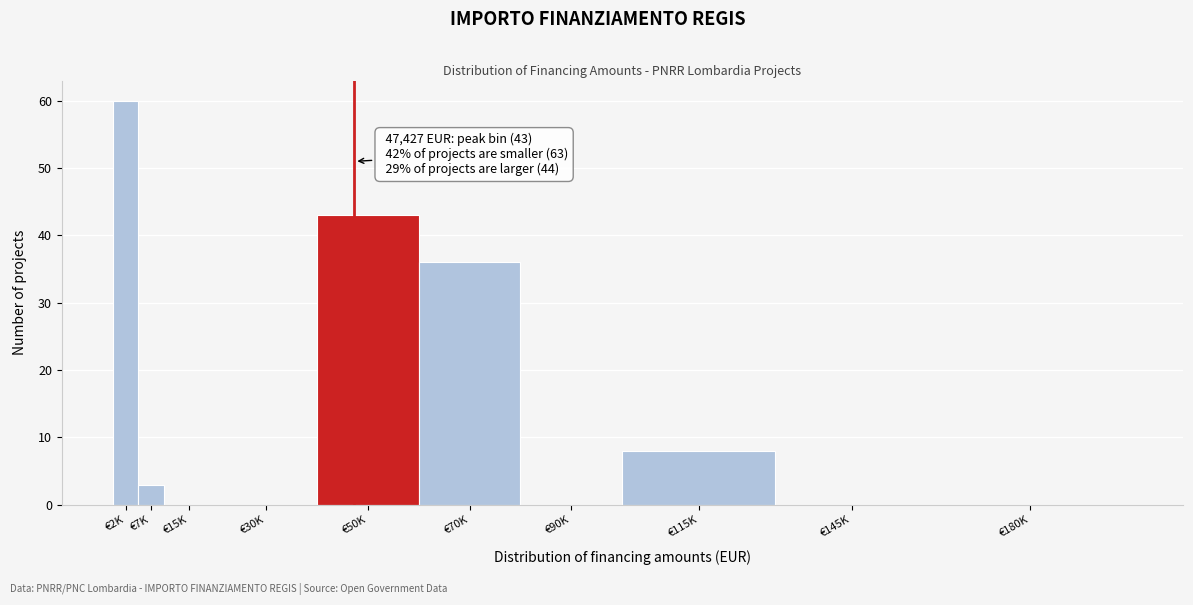

Reading left to right, list all the values displayed in this chart.

€2K=60	€7K=3	€15K=0	€30K=0	€50K=43	€70K=36	€90K=0	€115K=8	€145K=0	€180K=0